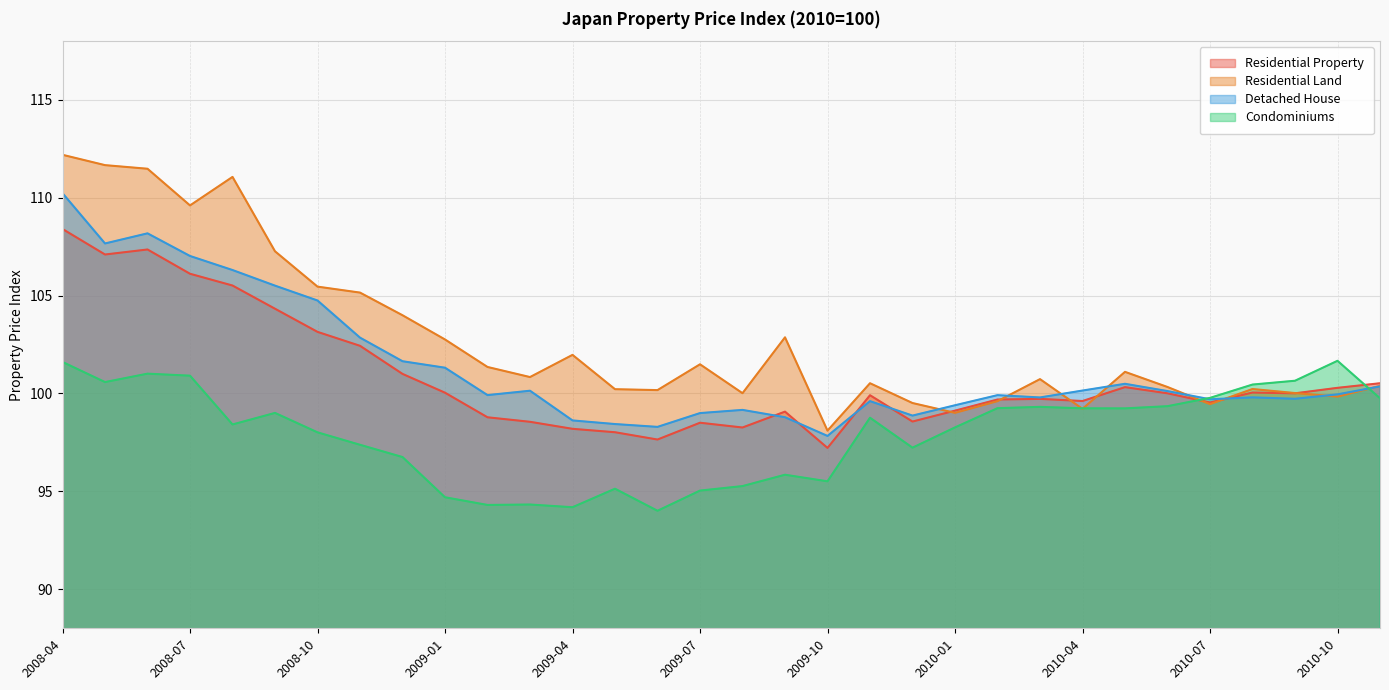

Reading right to left, extract all data points from this chart.

Residential Property: 100.5	100.3	100.0	100.0	99.5	100.0	100.3	99.6	99.7	99.7	99.1	98.6	99.9	97.2	99.1	98.3	98.5	97.6	98.0	98.2	98.6	98.8	100.0	101.0	102.4	103.1	104.3	105.5	106.1	107.4	107.1	108.4
Residential Land: 100.4	99.8	100.0	100.2	99.5	100.3	101.1	99.2	100.7	99.6	99.0	99.5	100.5	98.1	102.9	100.0	101.5	100.2	100.2	102.0	100.8	101.4	102.8	104.0	105.2	105.5	107.3	111.1	109.6	111.5	111.7	112.2
Detached House: 100.4	100.0	99.7	99.8	99.7	100.1	100.5	100.1	99.8	99.9	99.4	98.9	99.6	97.8	98.8	99.2	99.0	98.3	98.4	98.6	100.1	99.9	101.3	101.6	102.9	104.7	105.5	106.3	107.0	108.2	107.7	110.2
Condominiums: 99.8	101.7	100.6	100.5	99.8	99.3	99.2	99.2	99.3	99.2	98.3	97.2	98.8	95.5	95.8	95.3	95.0	94.0	95.1	94.2	94.3	94.3	94.7	96.8	97.4	98.0	99.0	98.4	100.9	101.0	100.6	101.6